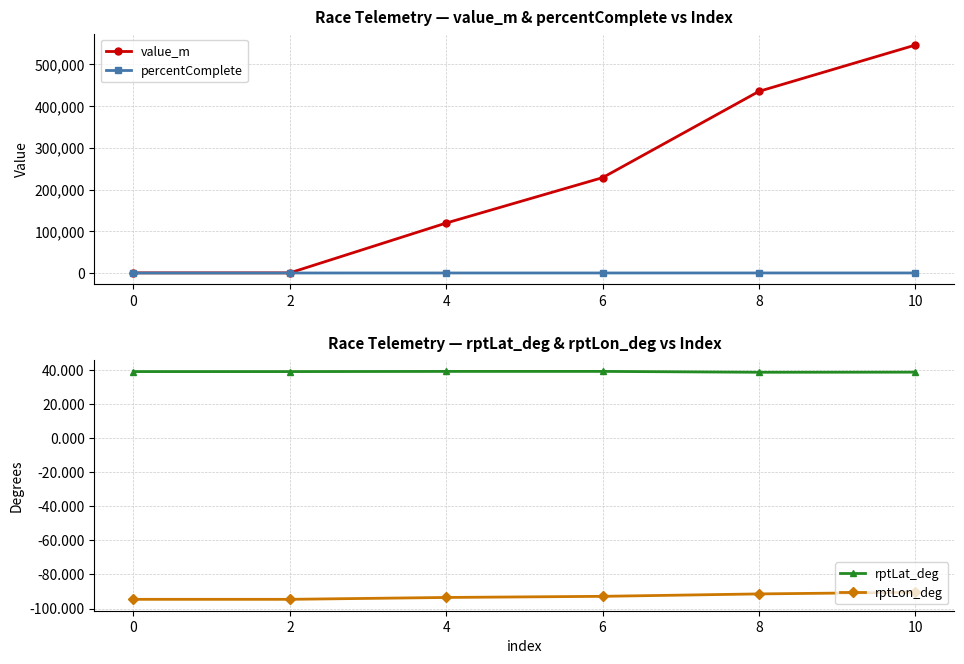

Reading right to left, transcribe all the data shown in this chart.

value_m: 546275.2	435346.0	228529.5	119742.8	293.7	293.7
percentComplete: 100.0	79.7	41.8	21.9	0.0	0.0
rptLat_deg: 38.8	38.7	39.2	39.2	39.1	39.1
rptLon_deg: -90.5	-91.4	-92.8	-93.5	-94.6	-94.6